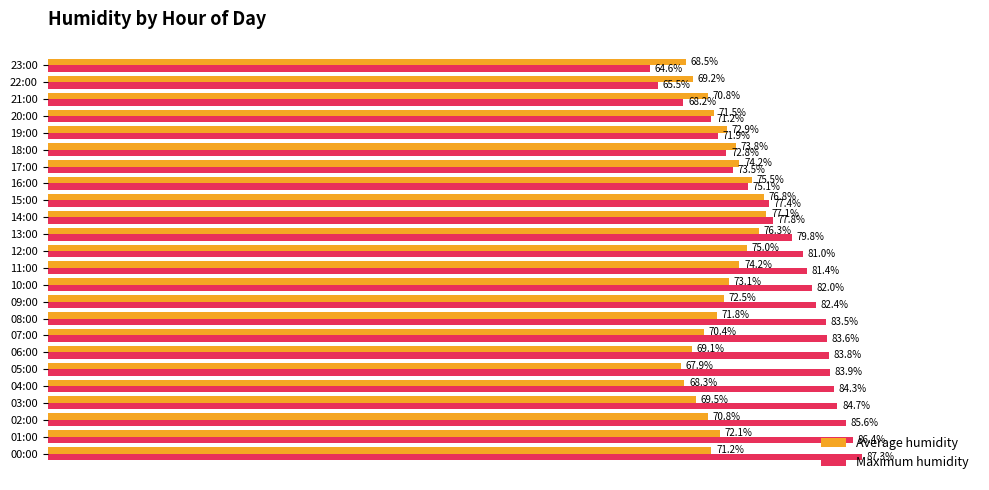

Rank the series by their average value, from lowest to highest.

Average humidity, Maximum humidity